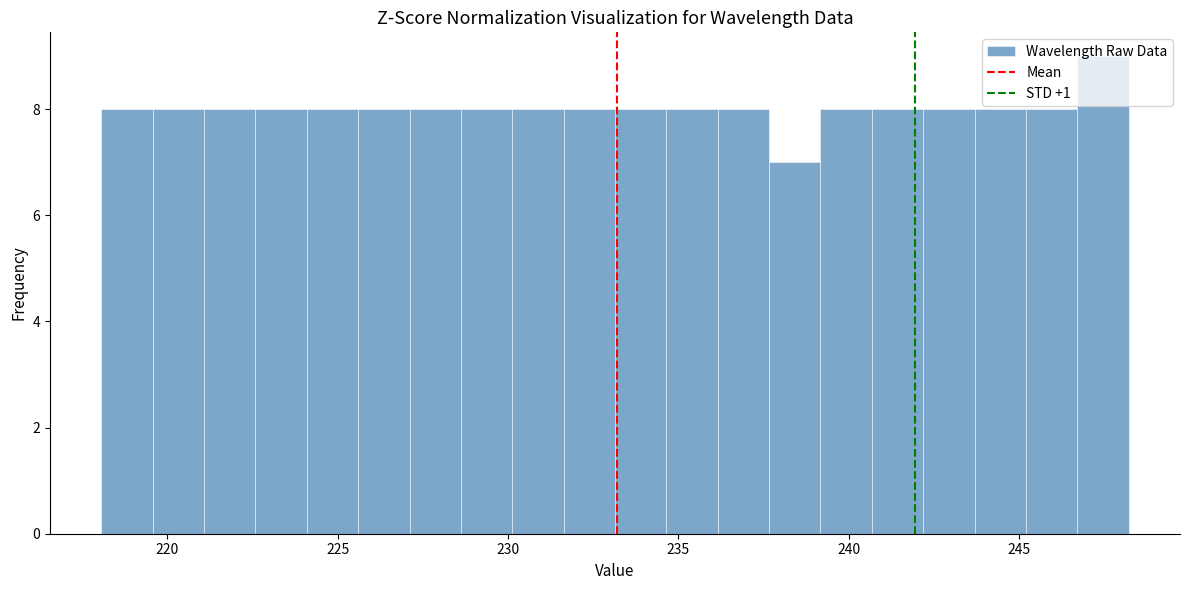

Read against the x-axis, roughly where is the centre of the tallest bar?

247.5